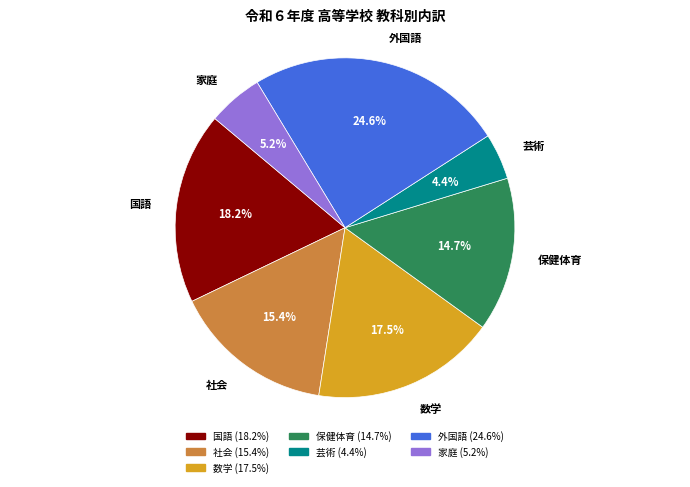

What portion of the pie excludes 家庭?

94.8%